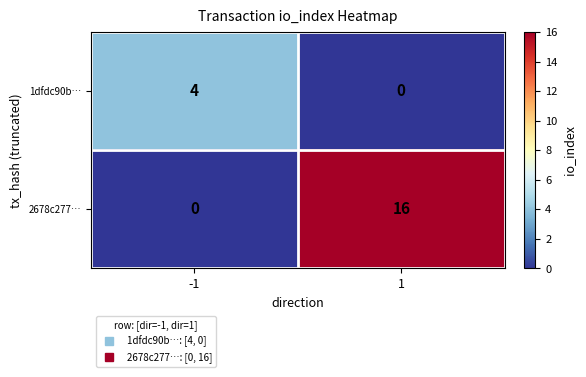

What is the highest value of the 1dfdc90b… series?

4